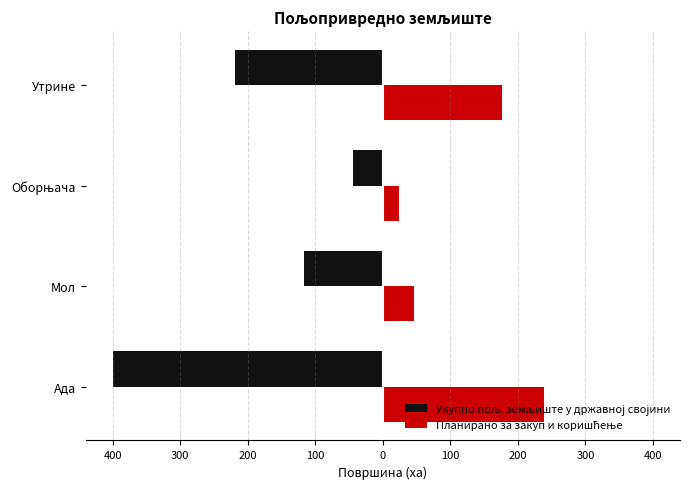

What is the value of the Планирано за закуп и коришћење bar at the 1st from the left?

239.3